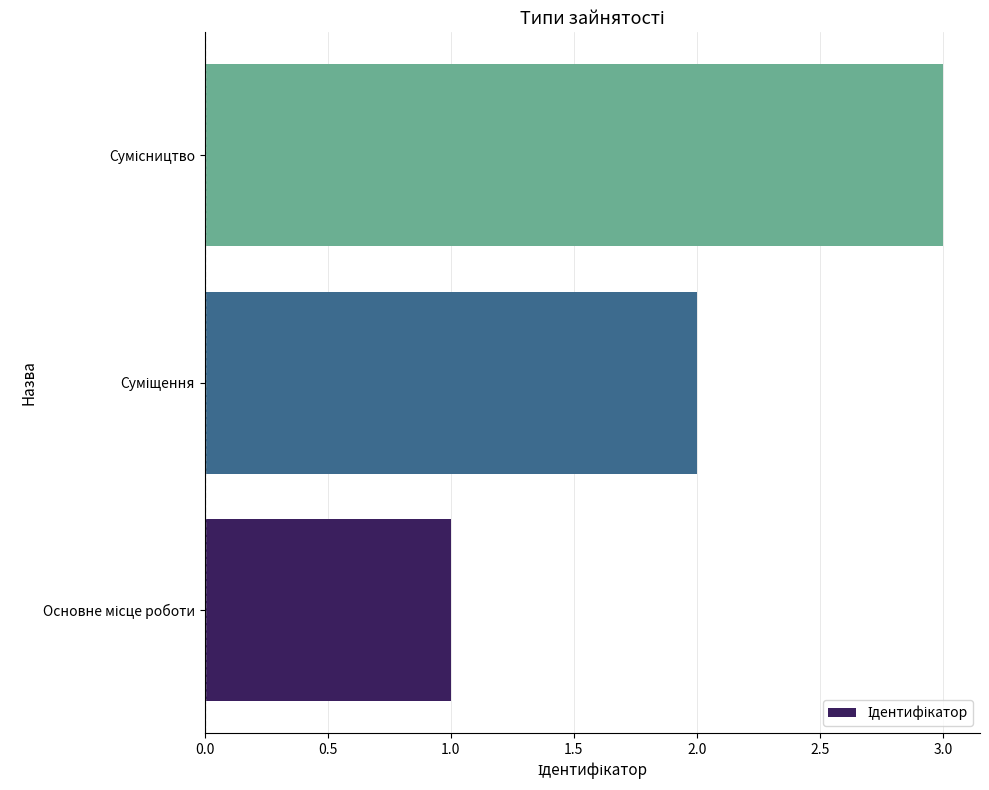

How many bars are there in total?

3